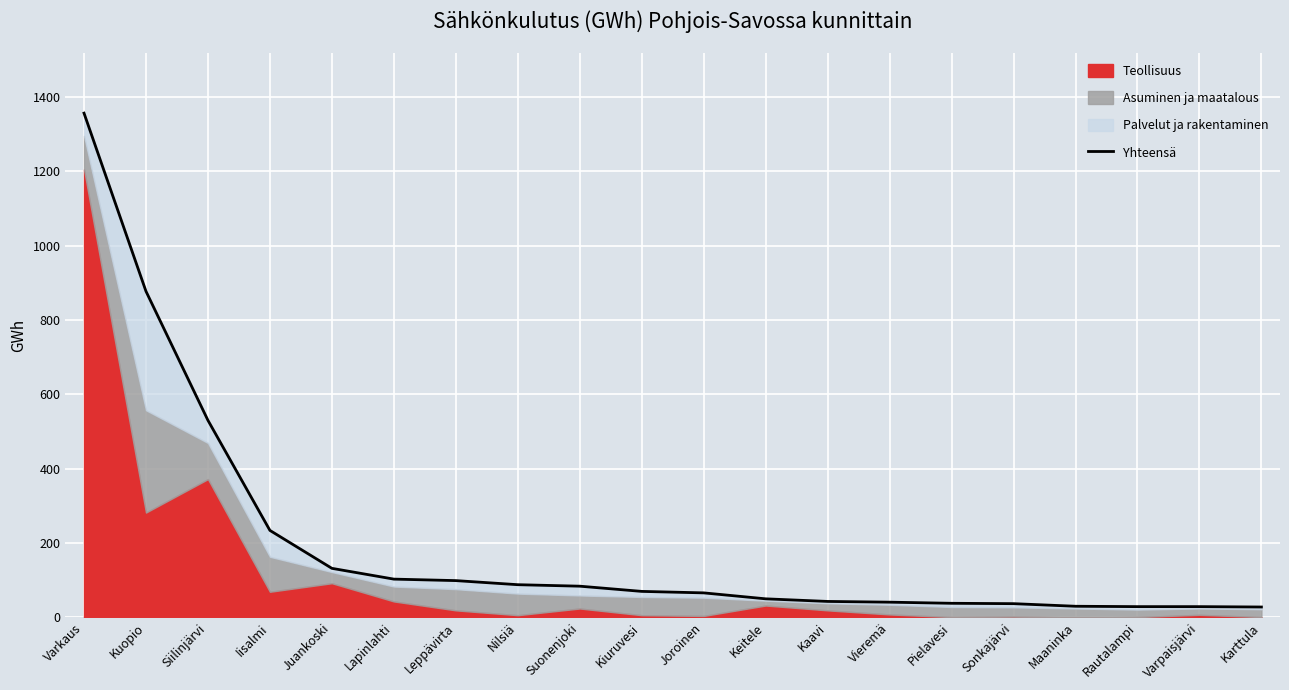

Read the value at Kiuruvesi, to the nearest 50.

50